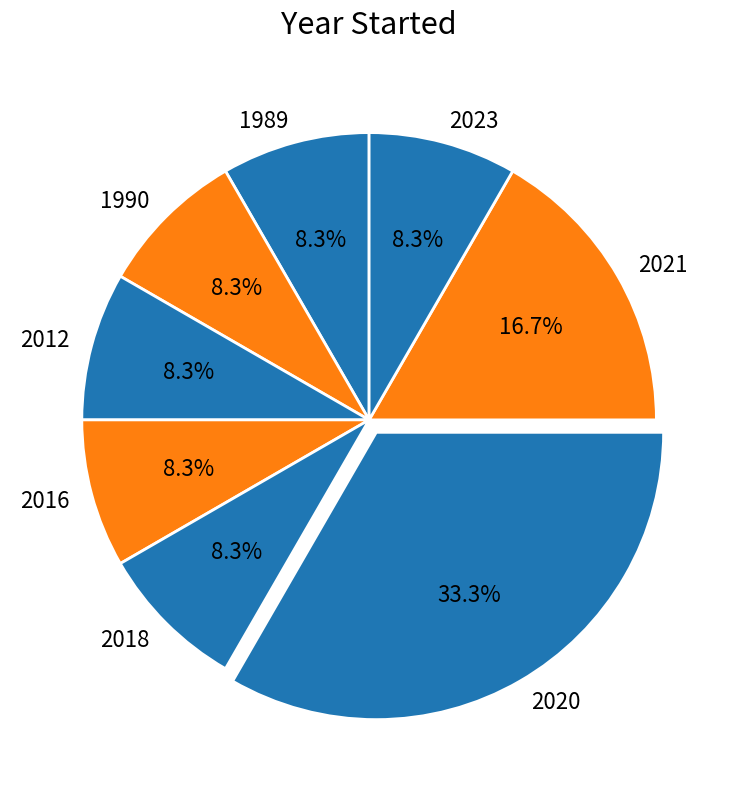

What is the ratio of the value at 2016 to the value at 1989?

1.0